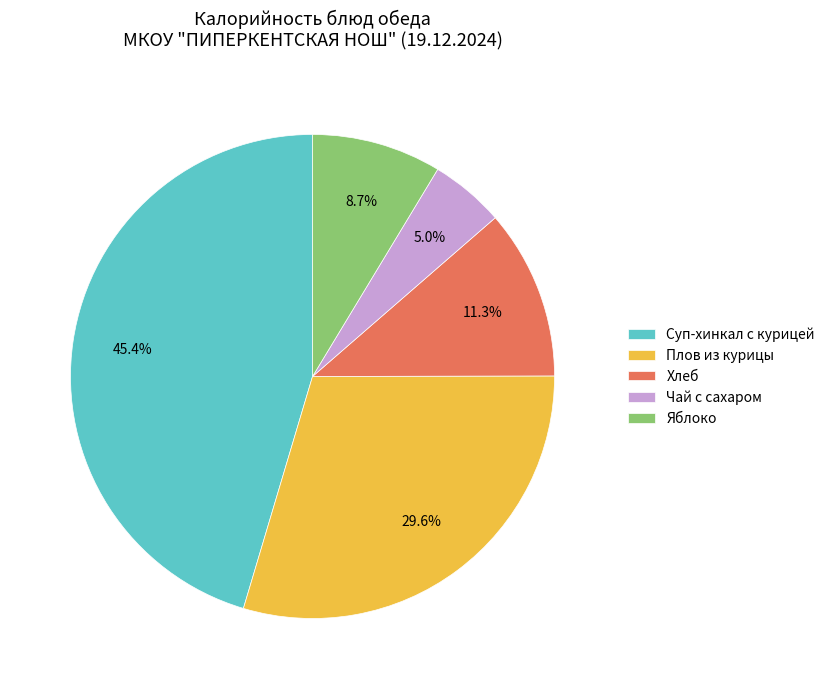

How many slices are in this pie chart?

5